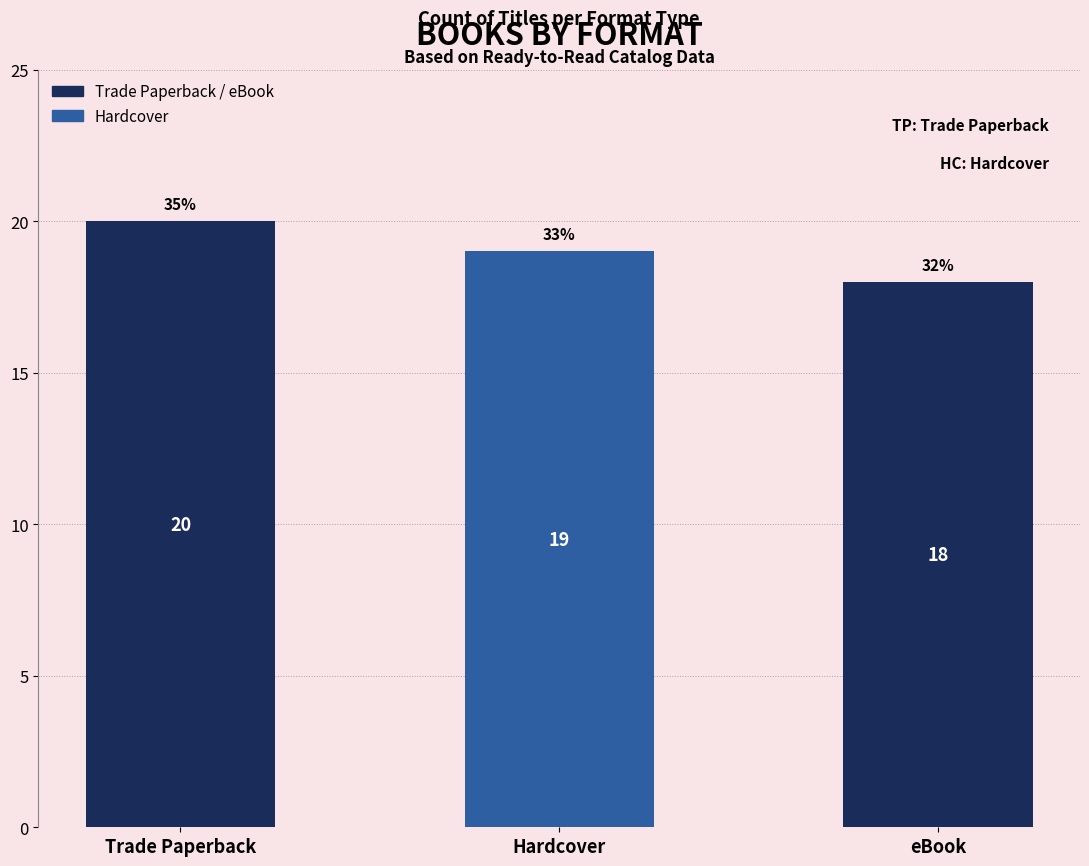

List the labels in order of value, smallest first.

eBook, Hardcover, Trade Paperback